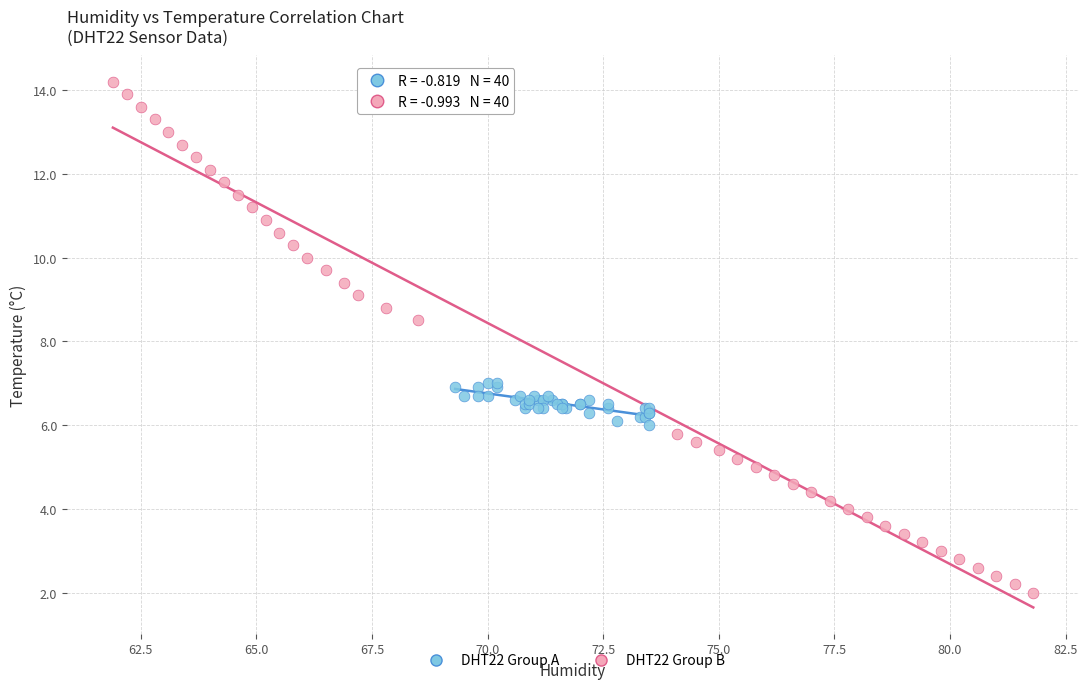

Which series has the widest spread of Y values?

DHT22 Group B